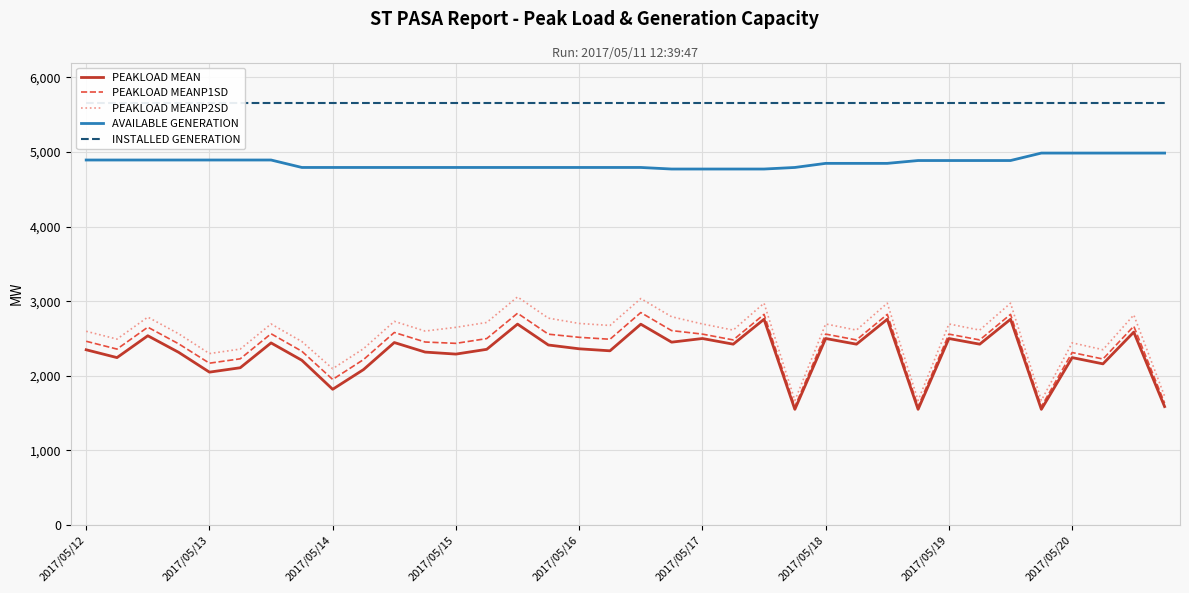

True or false: PEAKLOAD MEANP2SD has a value of 1374 at 30.

False